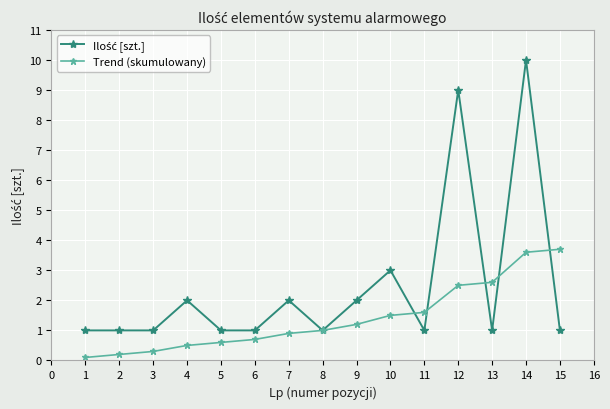

What is the value of the Trend (skumulowany) point at the 9th from the left?

1.2